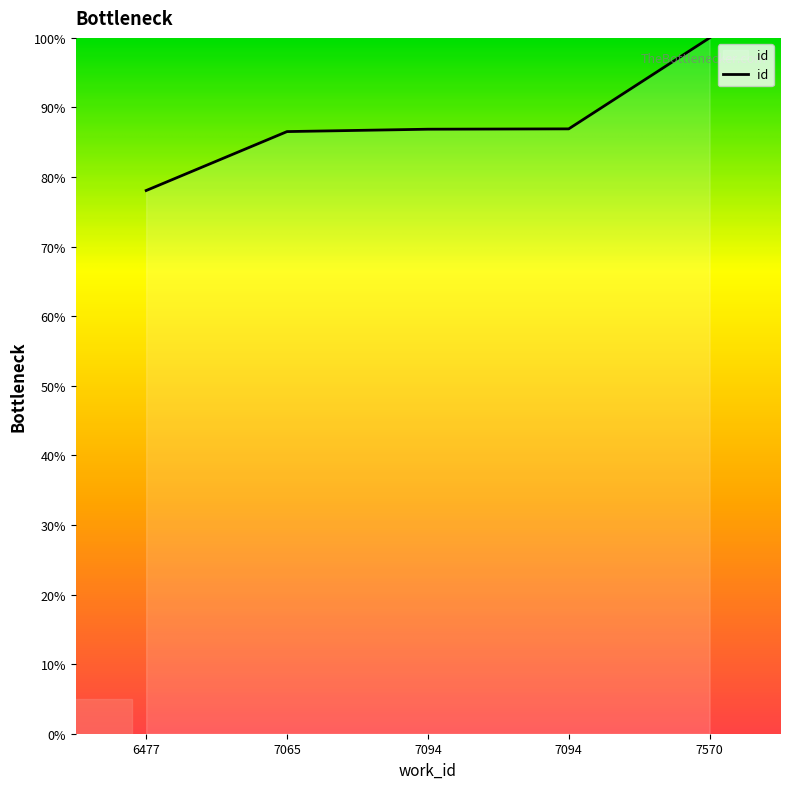

How many values are below 86?

1